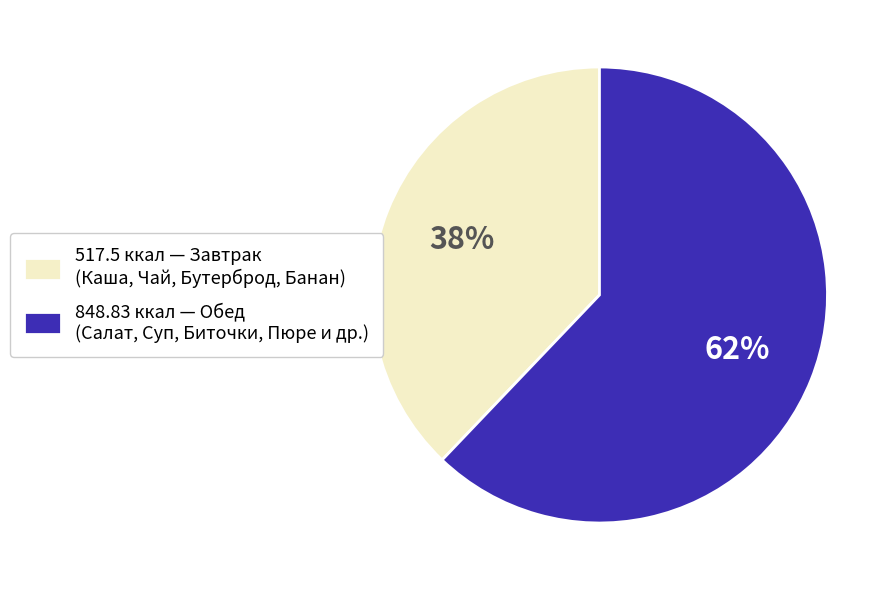

Which slice is the smallest?

517.5 ккал — Завтрак (Каша, Чай, Бутерброд, Банан)